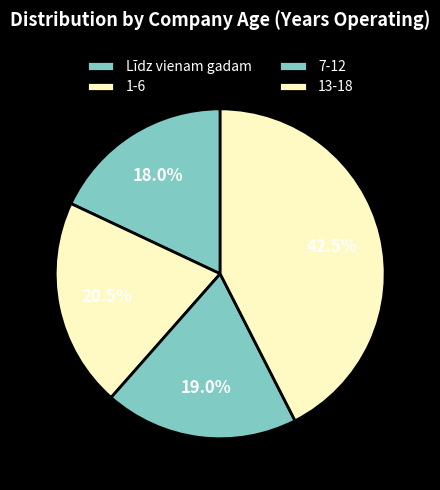

Do 1-6 and Līdz vienam gadam together represent more than half of the pie?

No